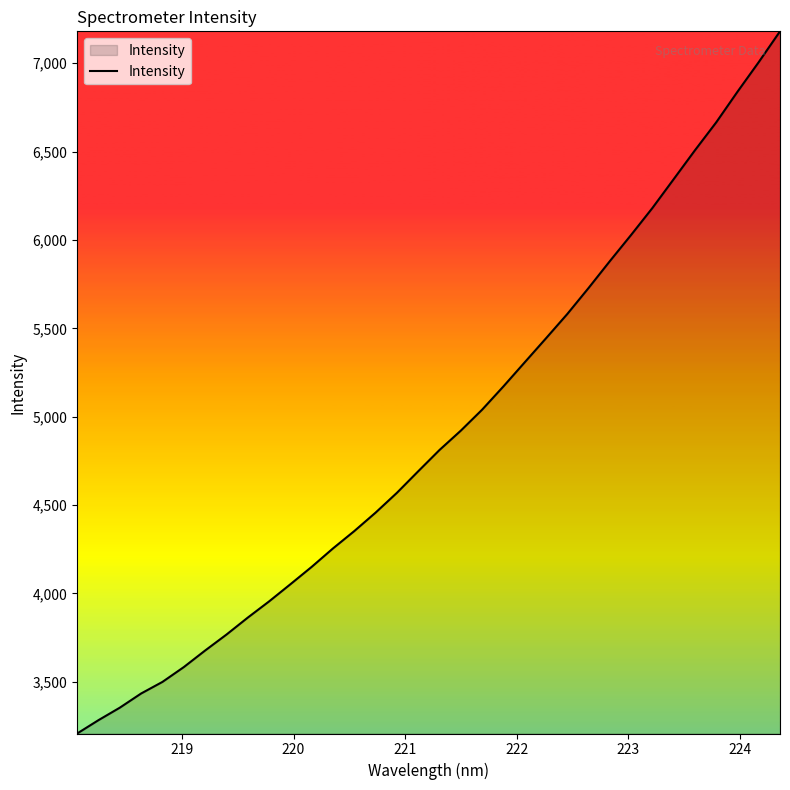

What is the greatest value displayed?

7180.2